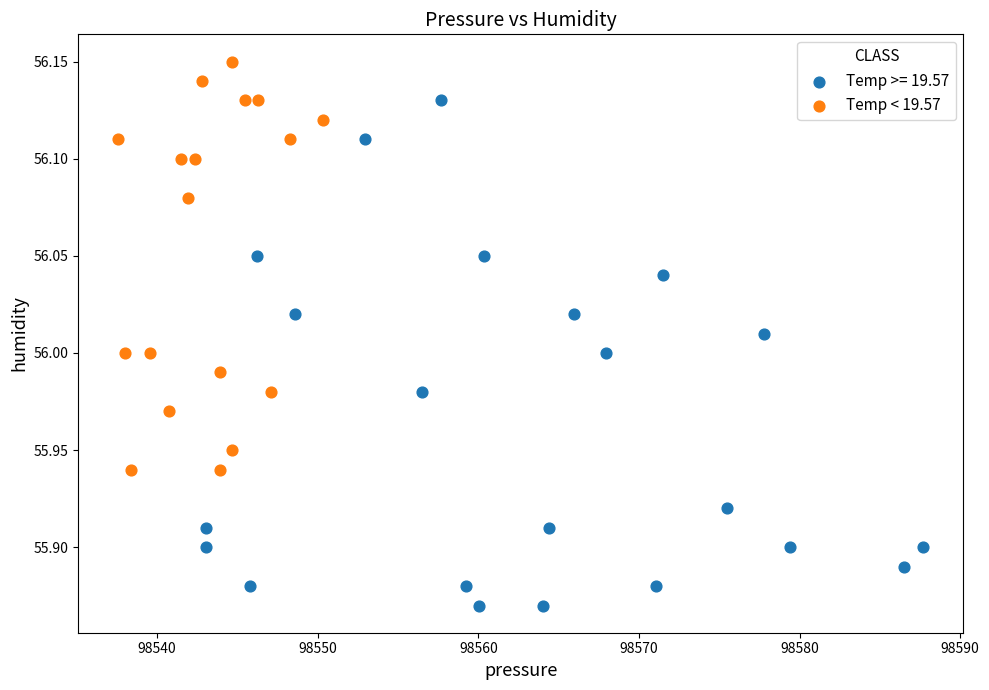

Which series contains the lowest Y value?

Temp >= 19.57